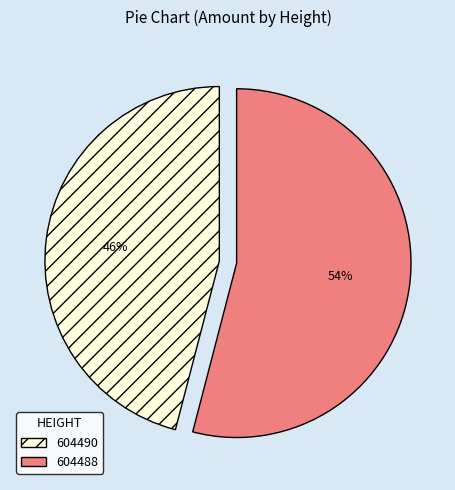

Is it true that 604490 is 36% of the pie?

False